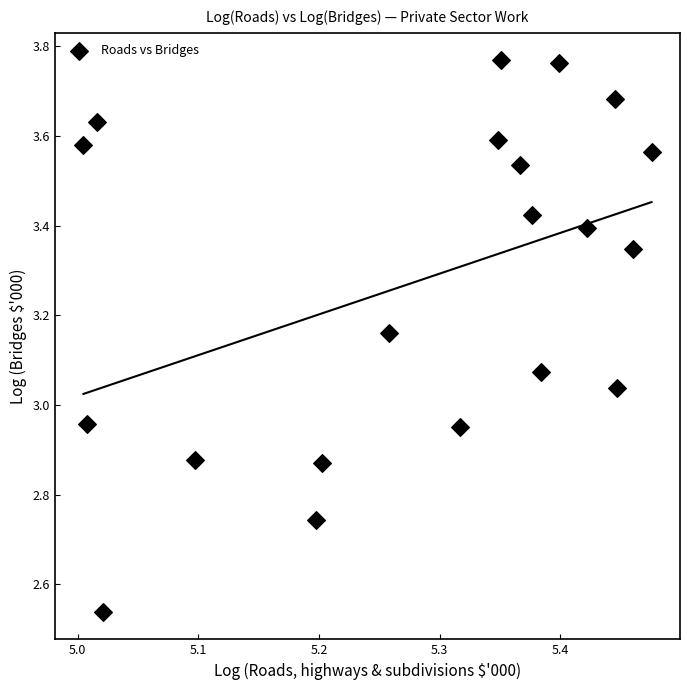

What is the range of Y values (max minus min)?

1.2